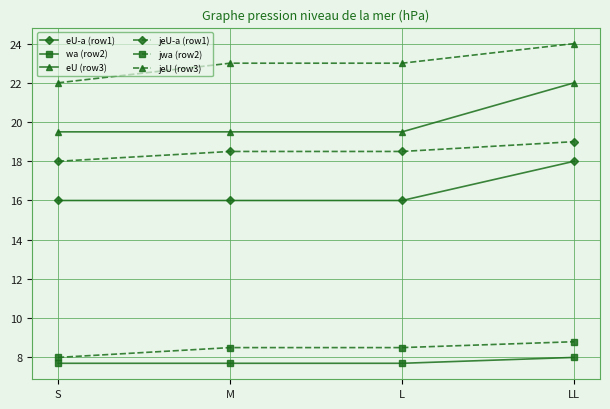

What is the minimum value shown in the chart?

7.7